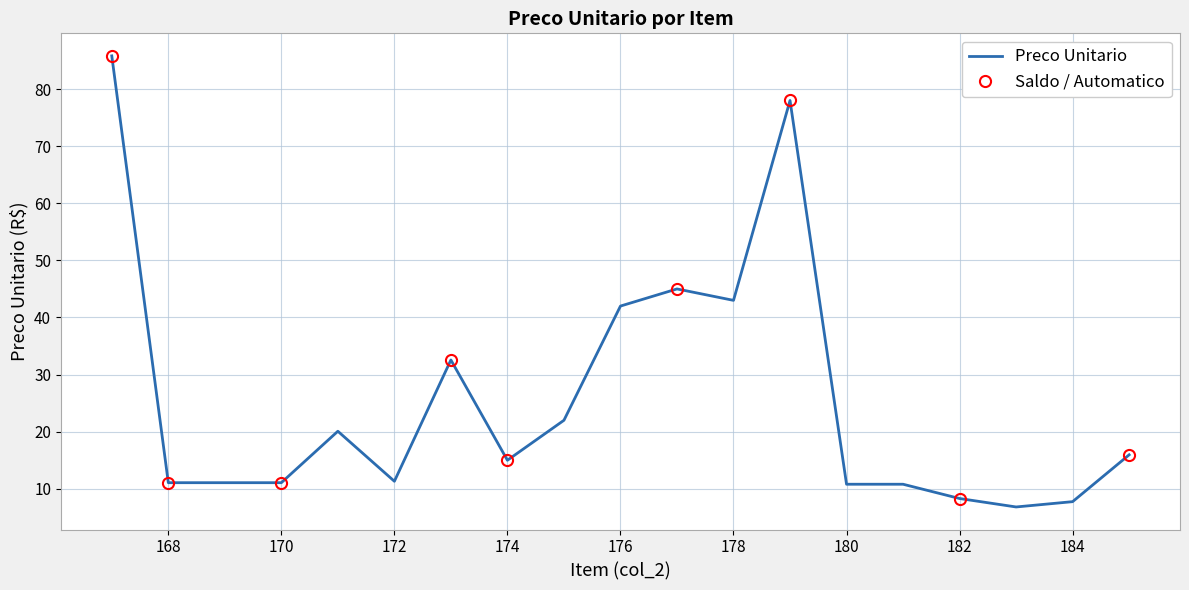

Approximately how many times larger is the value at 182 compared to 179?

0.1